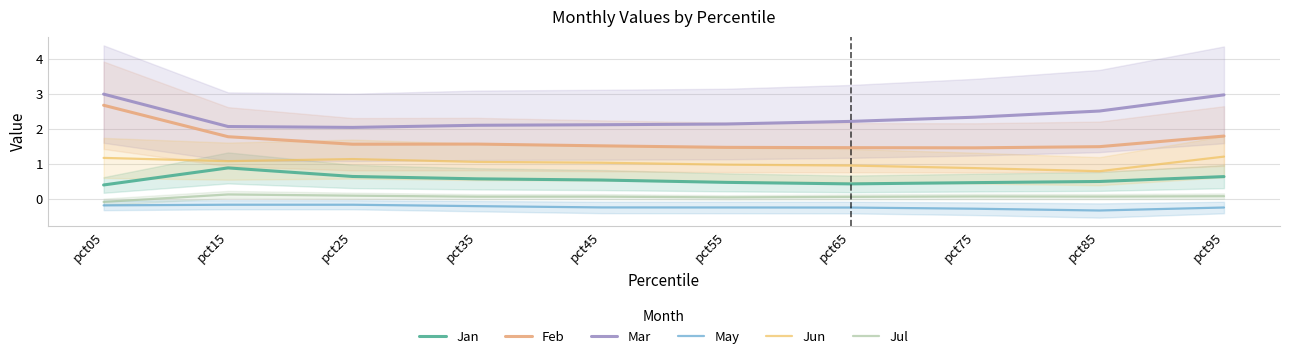

What are all the series names shown in the legend?

Jan, Feb, Mar, May, Jun, Jul